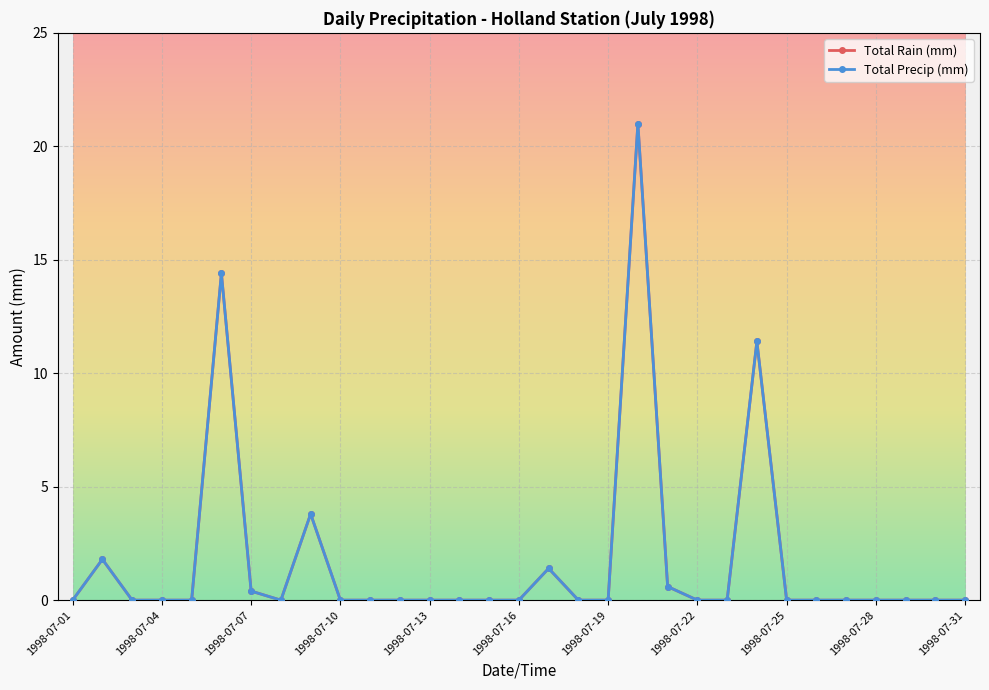

What is the highest value of the Total Precip (mm) series?

21.0